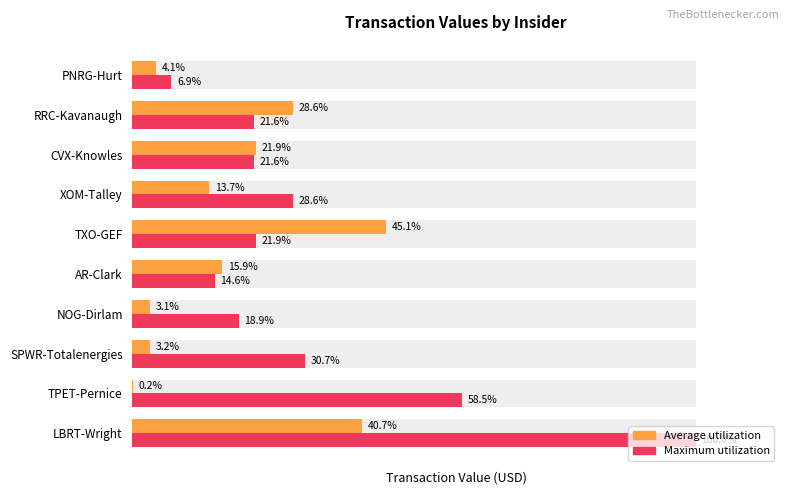

At how many categories does at least one series exceed 67?

1